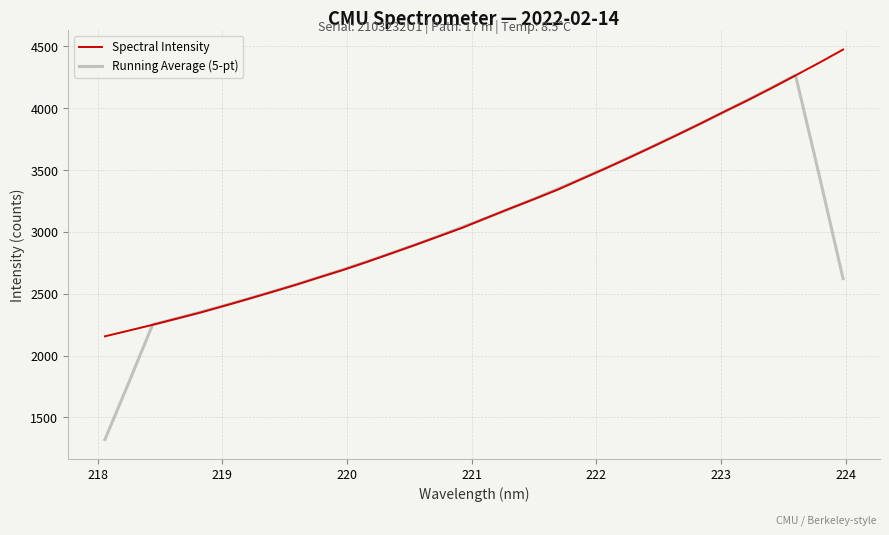

Which series has the largest range (max minus min)?

Running Average (5-pt)